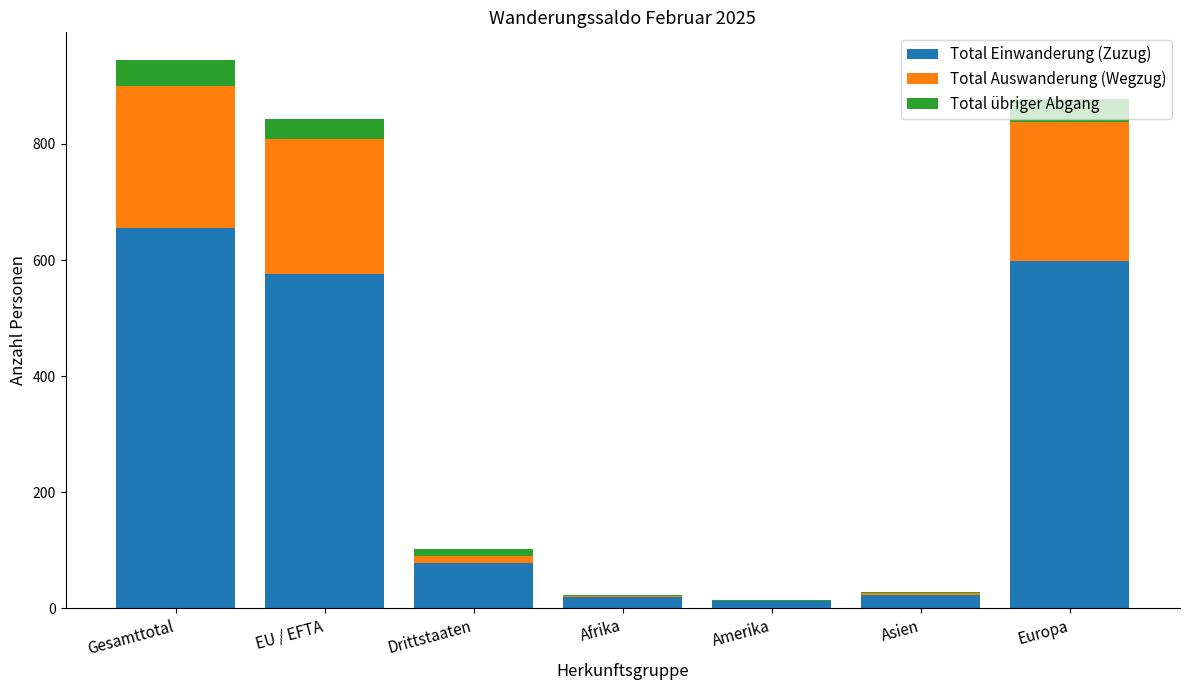

What value does the Total Einwanderung (Zuzug) series have at Gesamttotal?

655